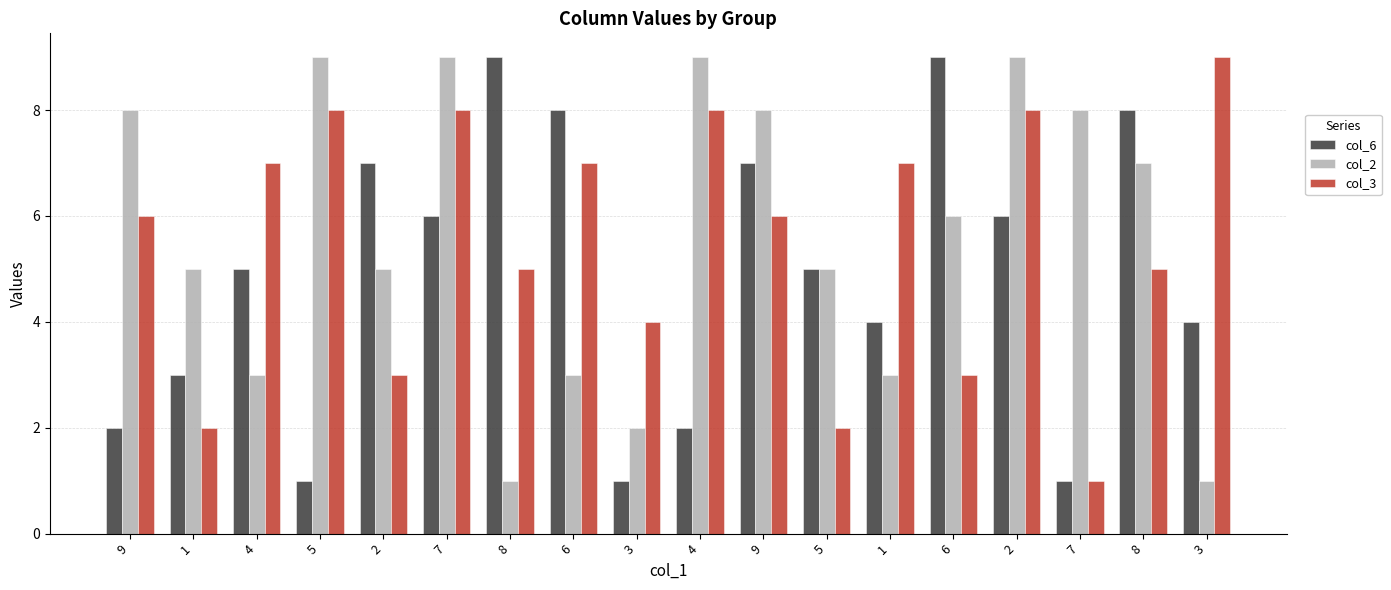

What is the sum of the col_3 values at 4 and 5?

16